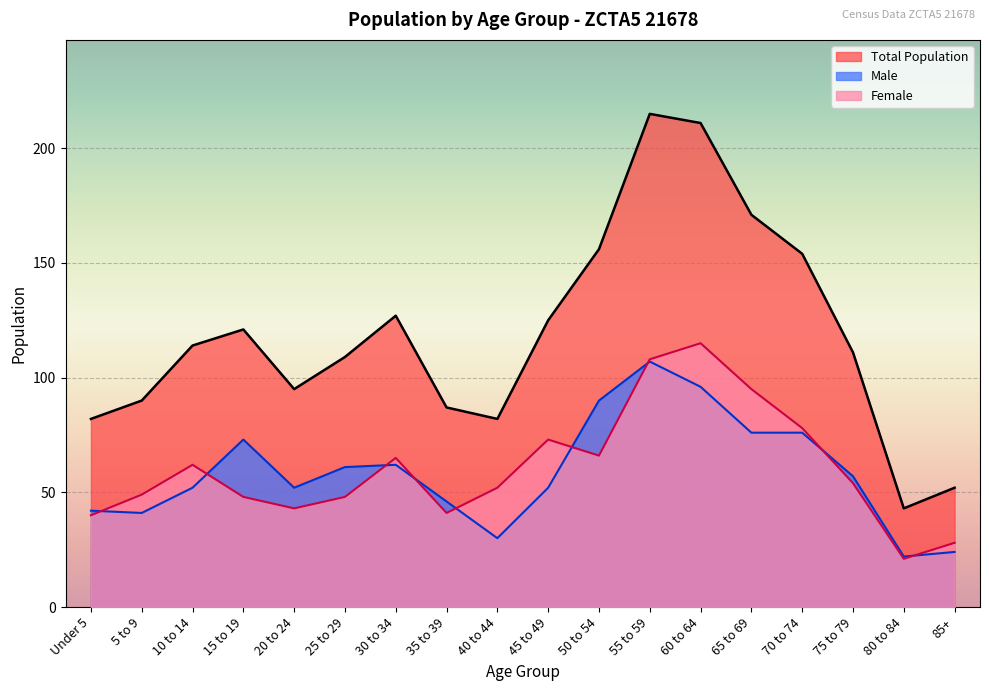

Is the value of Under 5 years at 60 to 64 greater than the value of Male at 25 to 29?

Yes